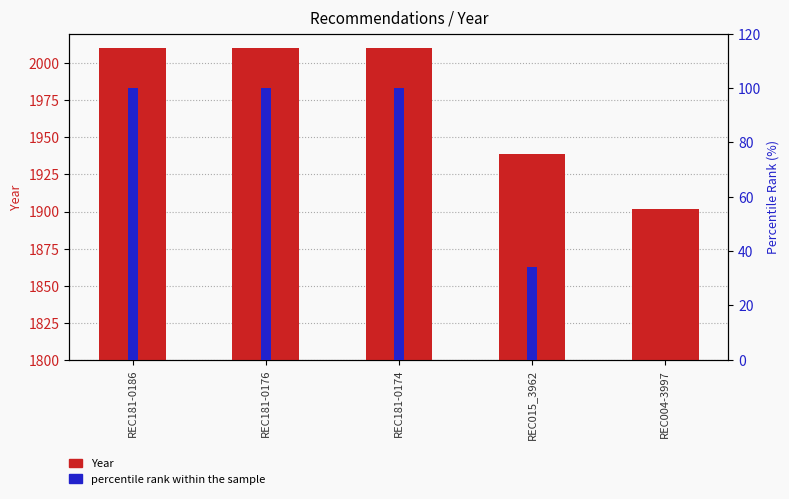

What is the maximum value for Year?

2010.0